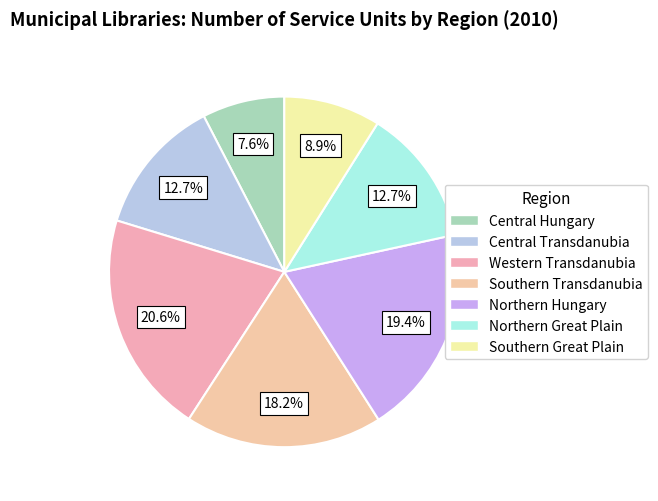

Is it true that Southern Great Plain is 1% of the pie?

False